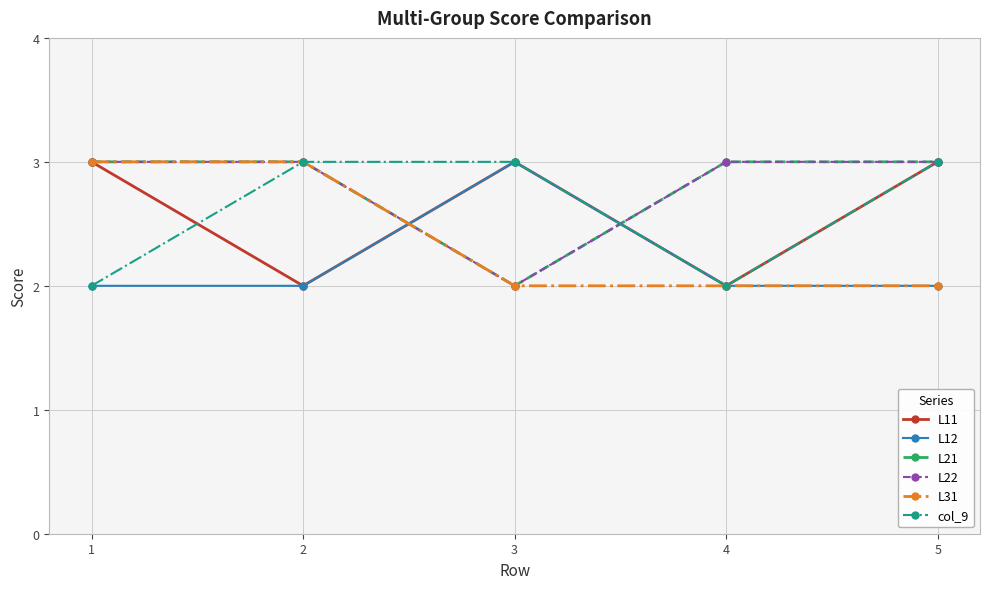

The value of L22 at 4 is 3. True or false?

True